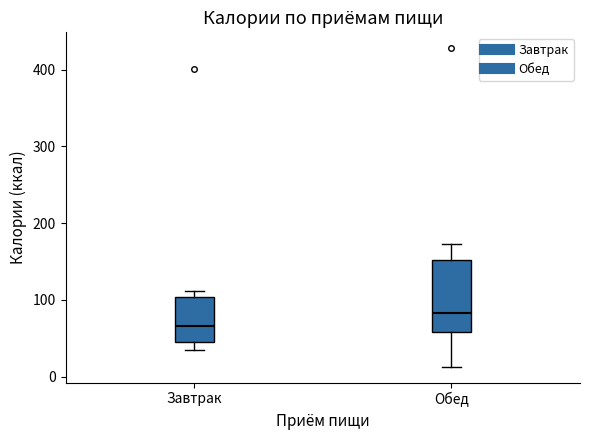

Reading left to right, read every box against the y-axis: the position of its median line, the range the box covers, and the ends of its whiskers. The values are not printed on the chart, so give them approximately, as read against the axis.

Завтрак: median 70, box 50 to 100, whiskers 40 to 110
Обед: median 80, box 60 to 150, whiskers 10 to 170